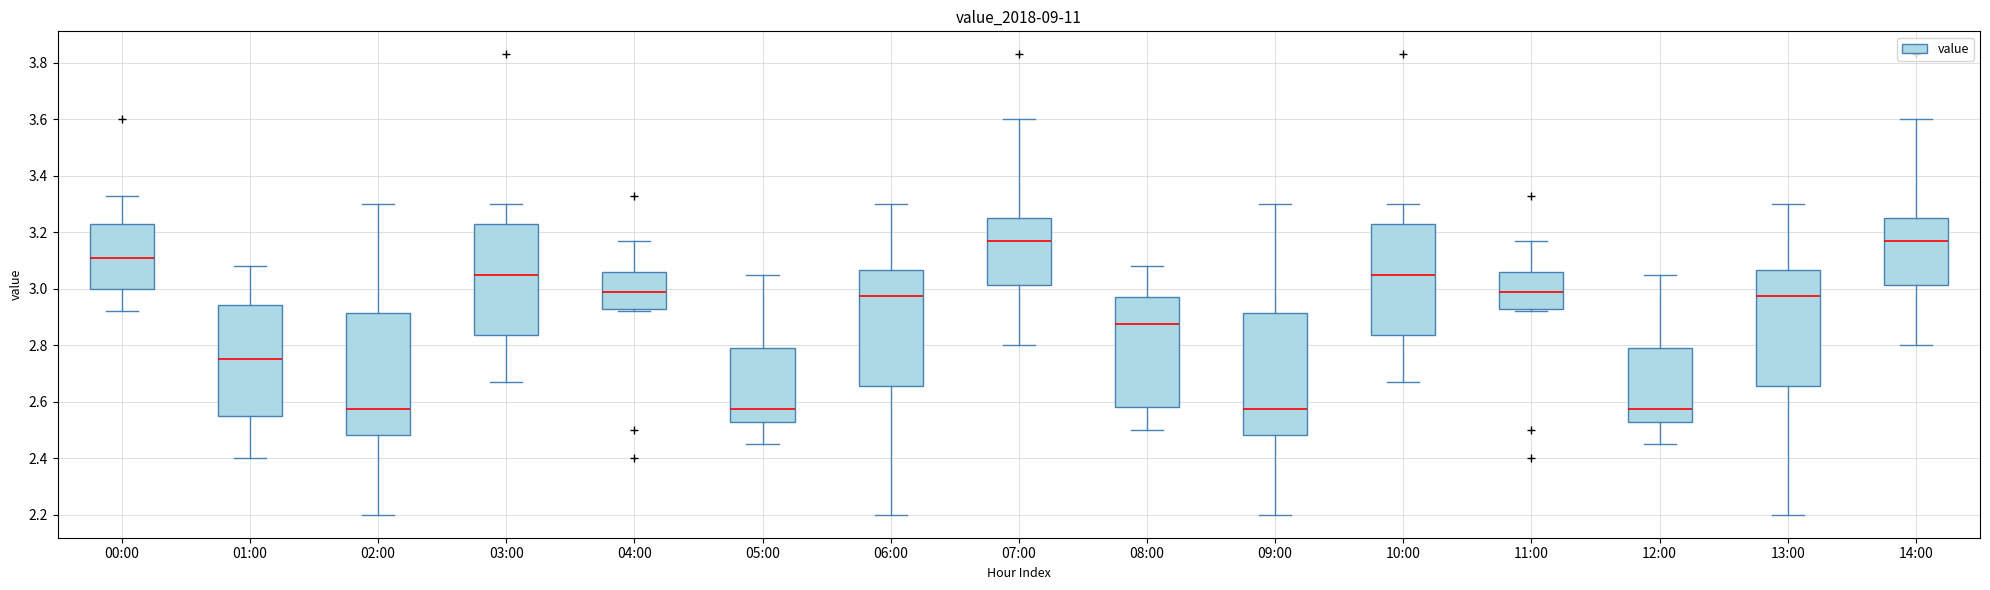

Reading left to right, transcribe this box plot: for each box, give where its median line is, the range the box spans, and where its two whiskers end, as read against the y-axis. The values are not printed on the chart, so give them approximately, as read against the axis.

00:00: median 3.12, box 3.00 to 3.24, whiskers 2.92 to 3.34
01:00: median 2.76, box 2.56 to 2.94, whiskers 2.40 to 3.08
02:00: median 2.58, box 2.48 to 2.92, whiskers 2.20 to 3.30
03:00: median 3.06, box 2.84 to 3.24, whiskers 2.68 to 3.30
04:00: median 3.00, box 2.92 to 3.06, whiskers 2.92 (just below the box's lower edge) to 3.18
05:00: median 2.58, box 2.52 to 2.80, whiskers 2.46 to 3.06
06:00: median 2.98, box 2.66 to 3.06, whiskers 2.20 to 3.30
07:00: median 3.18, box 3.02 to 3.26, whiskers 2.80 to 3.60
08:00: median 2.88, box 2.58 to 2.98, whiskers 2.50 to 3.08
09:00: median 2.58, box 2.48 to 2.92, whiskers 2.20 to 3.30
10:00: median 3.06, box 2.84 to 3.24, whiskers 2.68 to 3.30
11:00: median 3.00, box 2.92 to 3.06, whiskers 2.92 (just below the box's lower edge) to 3.18
12:00: median 2.58, box 2.52 to 2.80, whiskers 2.46 to 3.06
13:00: median 2.98, box 2.66 to 3.06, whiskers 2.20 to 3.30
14:00: median 3.18, box 3.02 to 3.26, whiskers 2.80 to 3.60